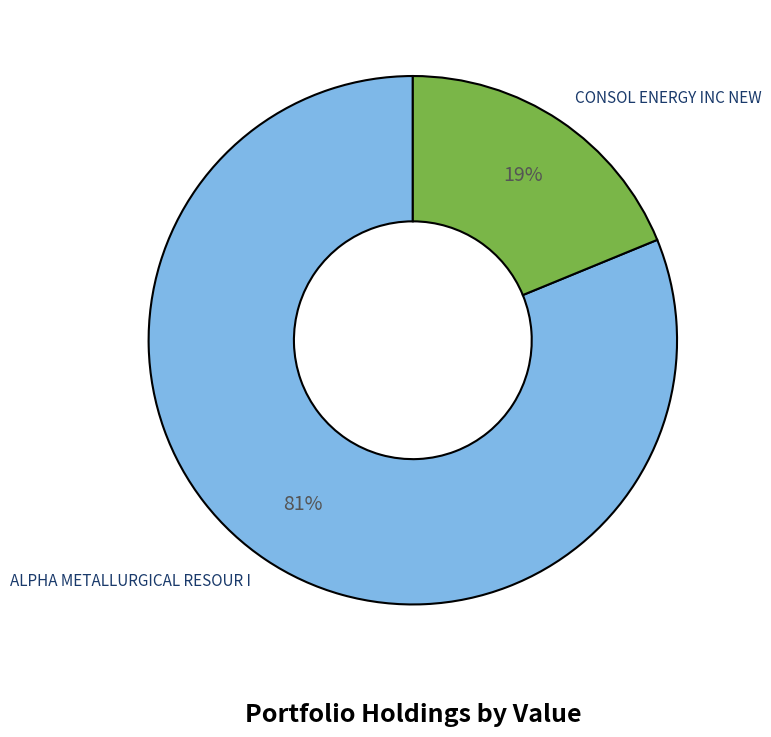

To the nearest percent, what is the difference between the ALPHA METALLURGICAL RESOUR I and CONSOL ENERGY INC NEW slice percentages?

62%